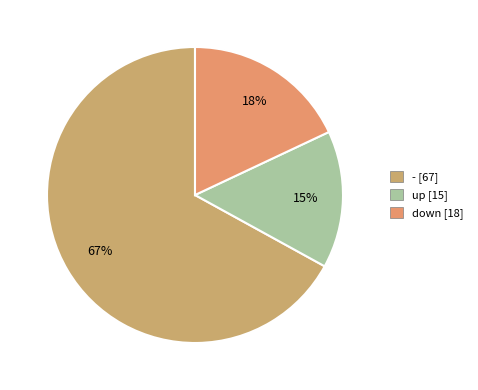

Which slice is the largest?

- [67]